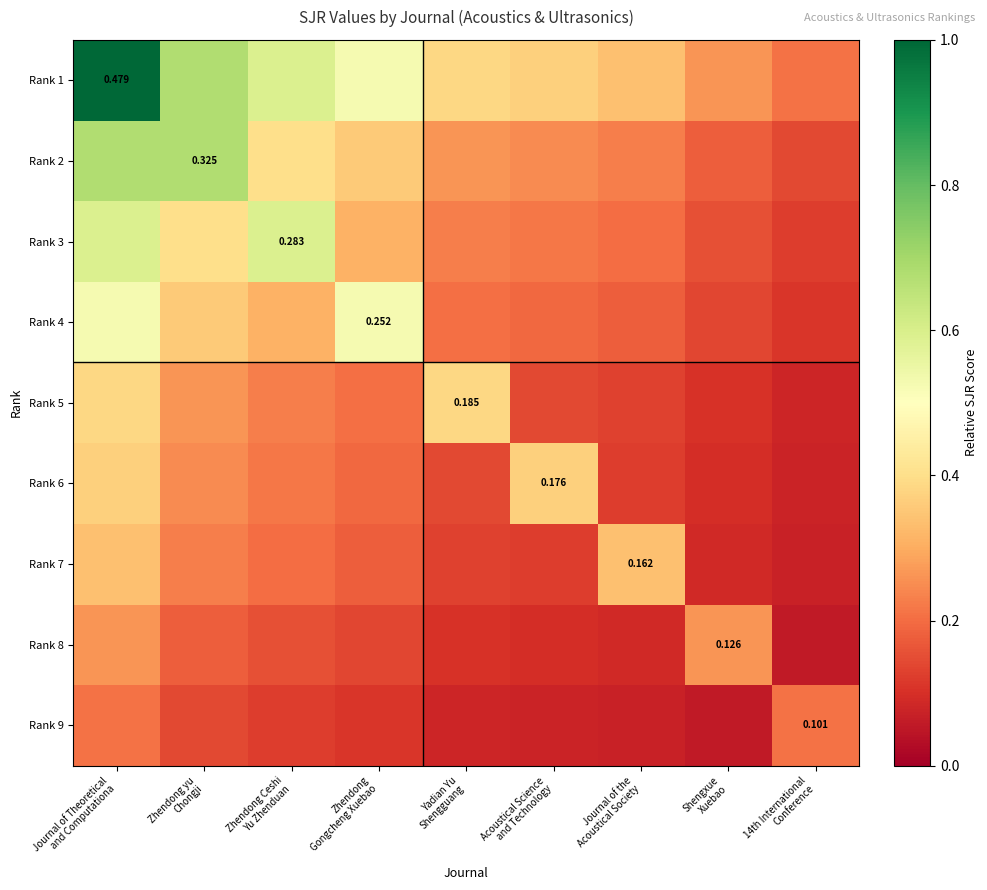

What is the lowest value of the Rank 4 series?

0.1